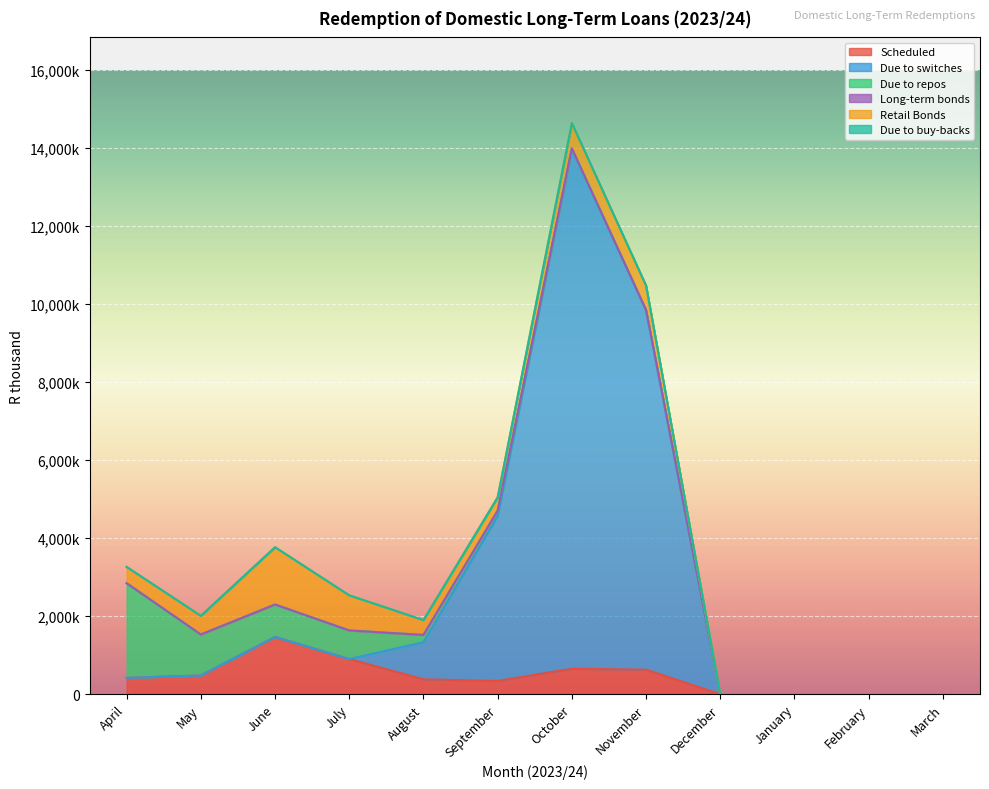

Reading right to left, list all the values displayed in this chart.

Scheduled: 0	0	0	0	628076	652686	339469	380700	900554	1468298	478509	417596
Due to switches: 0	0	0	0	9218152	13338338	4229810	951676	0	0	0	0
Due to repos: 0	0	0	0	0	0	137158	186629	733445	831875	1051620	2427922
Long-term bonds: 0	0	0	0	0	0	0	0	0	0	0	0
Retail Bonds: 0	0	0	0	628076	652686	339468	380700	900554	1468298	478509	417595
Due to buy-backs: 0	0	0	0	0	0	0	0	0	0	0	0